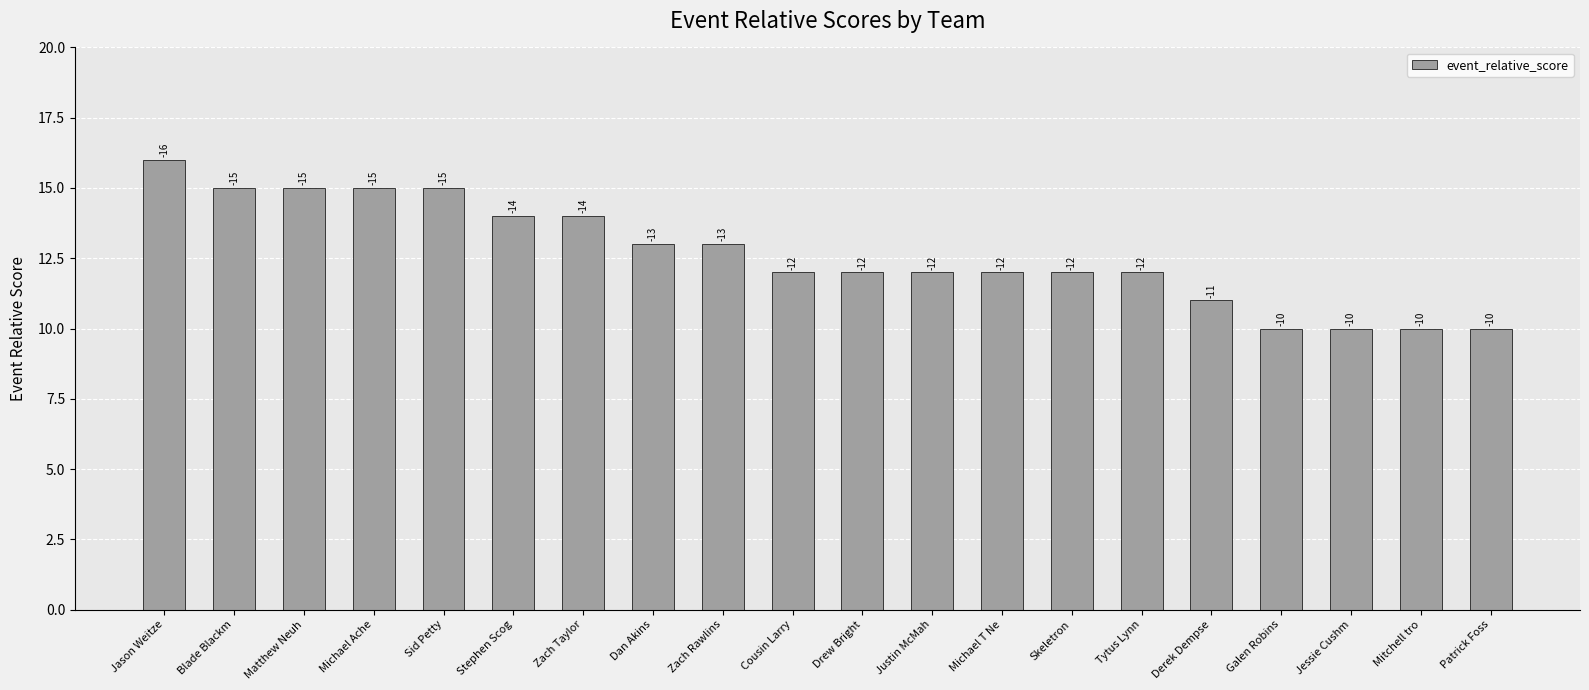

Are the bars horizontal?

No